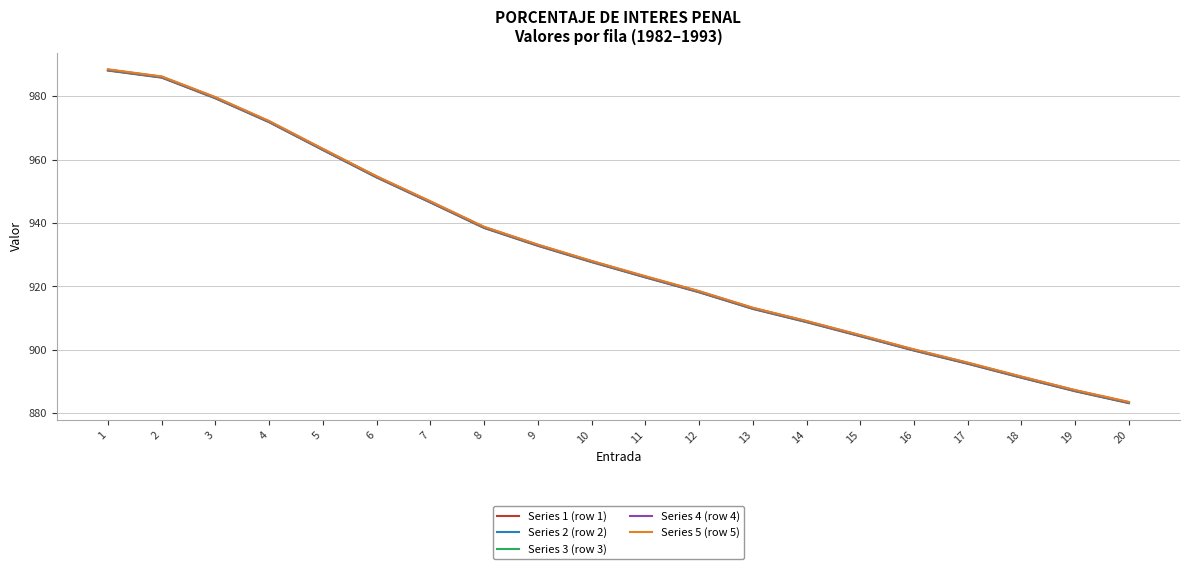

True or false: Series 5 (row 5) and Series 2 (row 2) cross at least once.

False